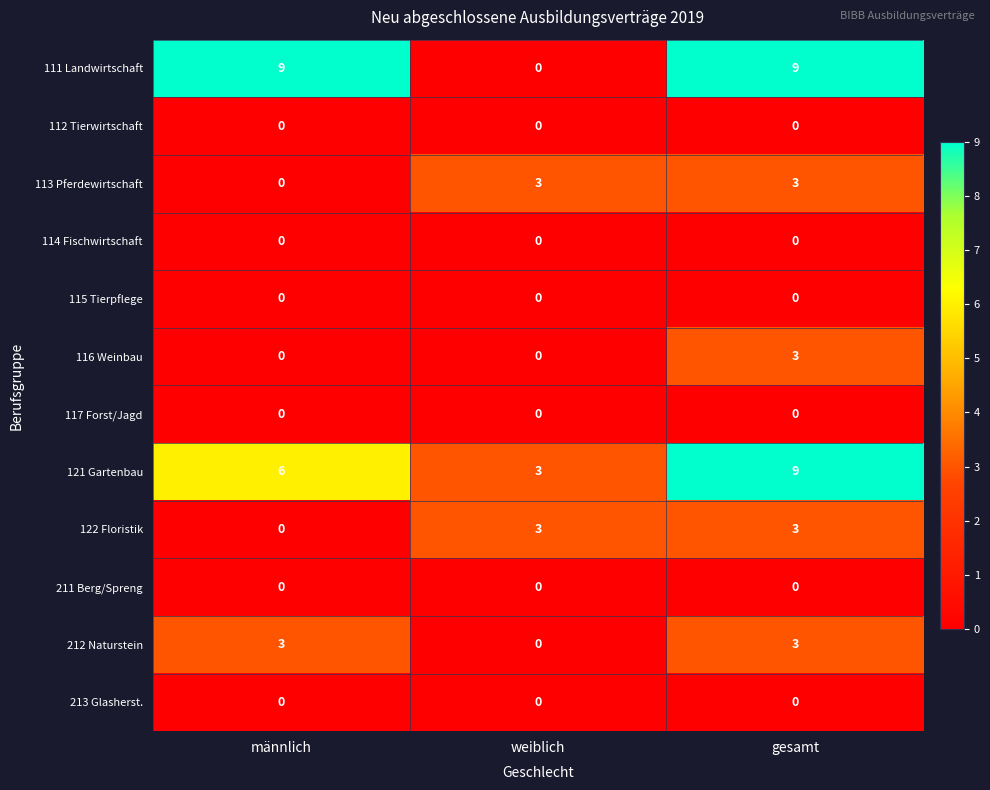

What is the maximum value shown in the chart?

9